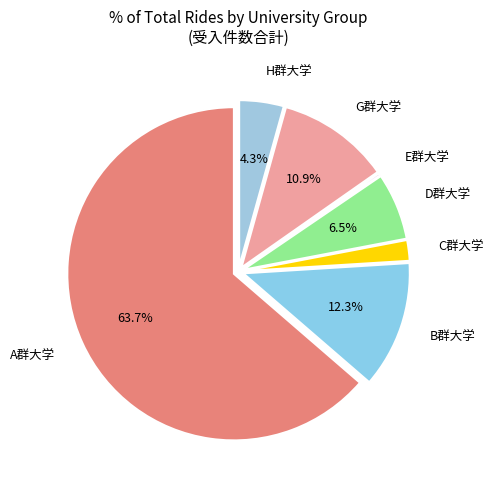

Is the sum of D群大学 and H群大学 greater than half?

No